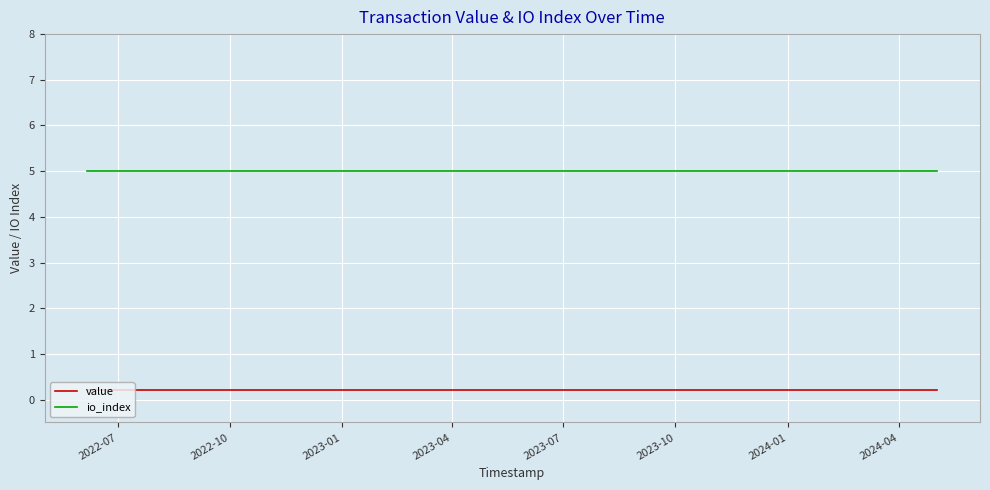

At how many categories does at least one series exceed 2?

24